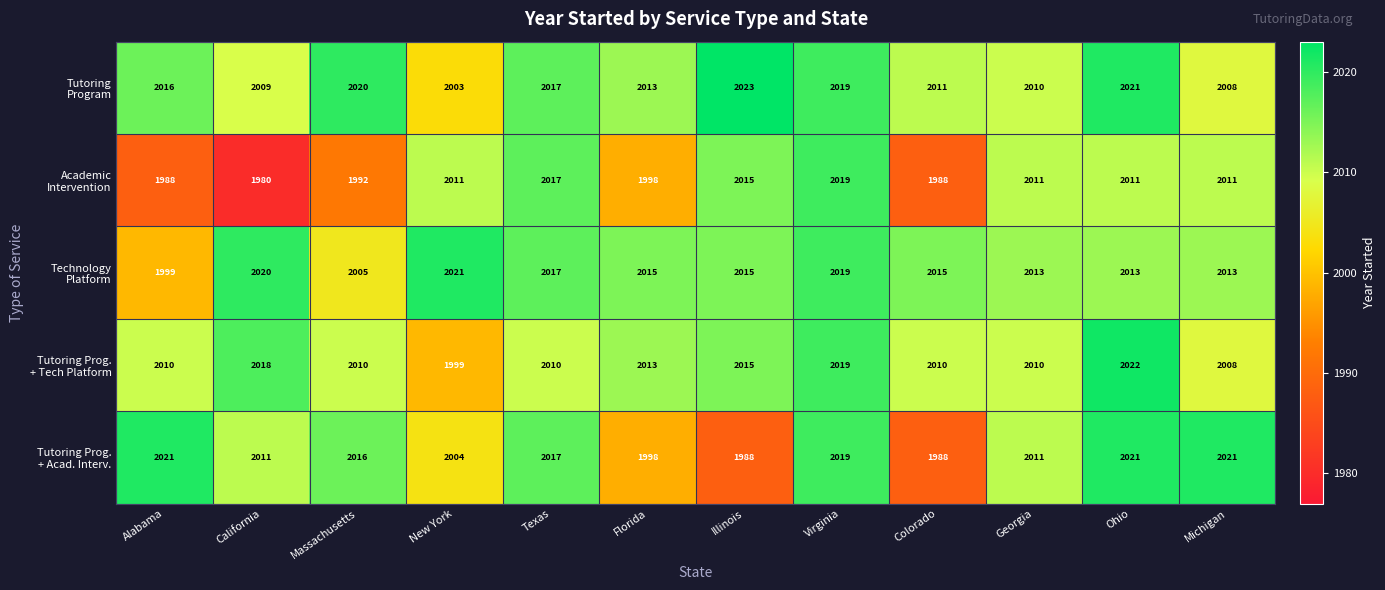

At which category does the chart reach its minimum across all series?

California